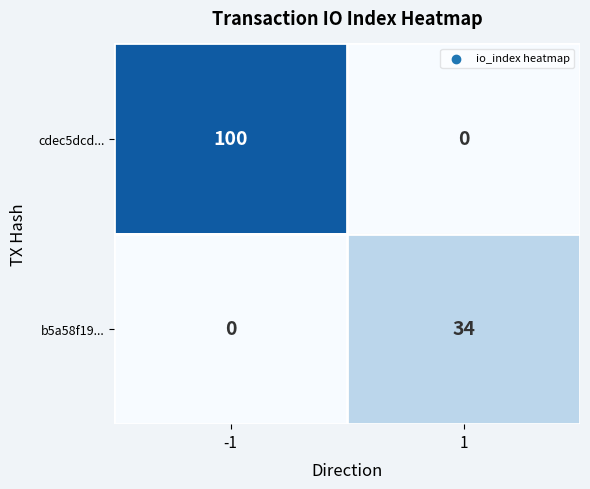

Is it true that cdec5dcd... equals 100 at -1?

True